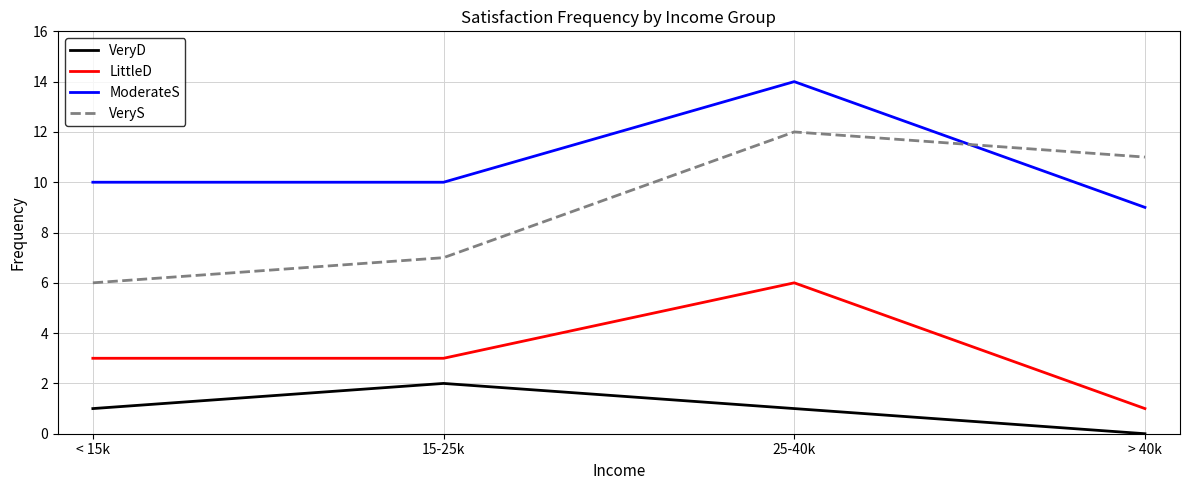

What is the difference between the highest and lowest values at > 40k?

11